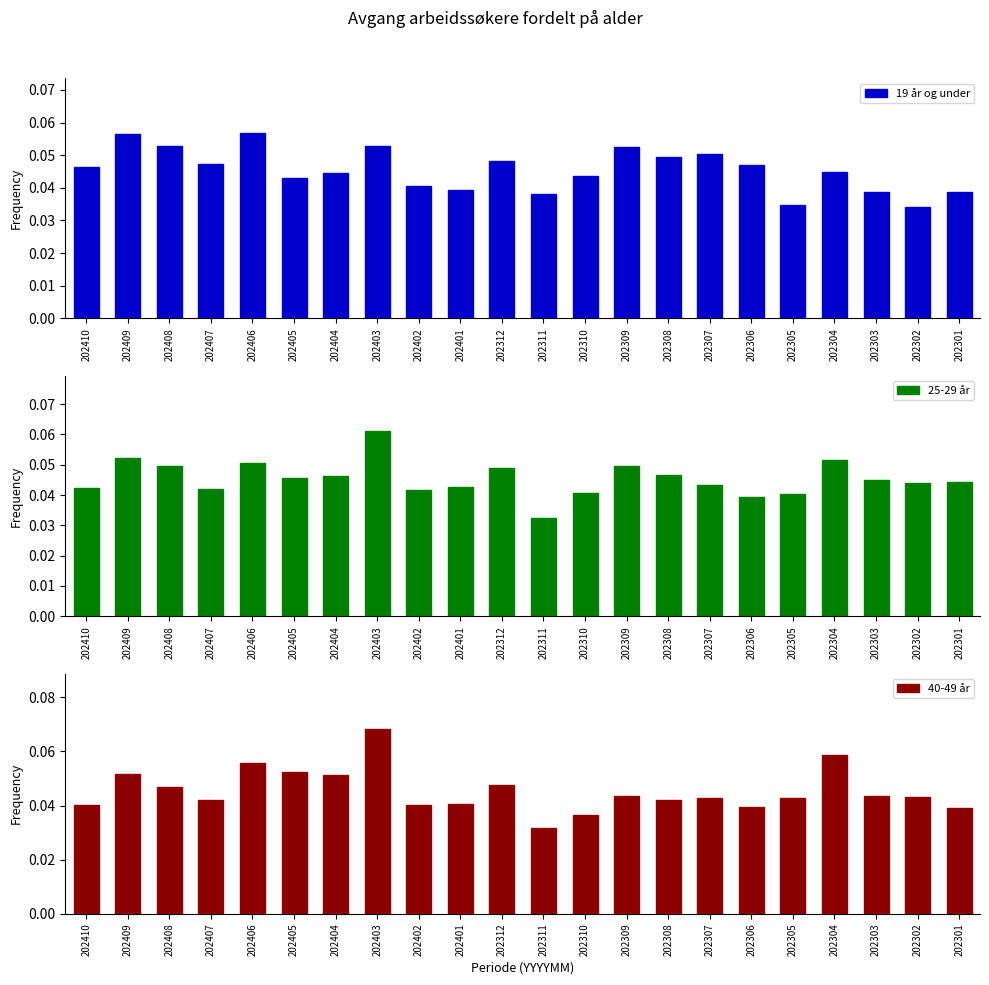

Which category has the highest value in the 25-29 år series?

202403